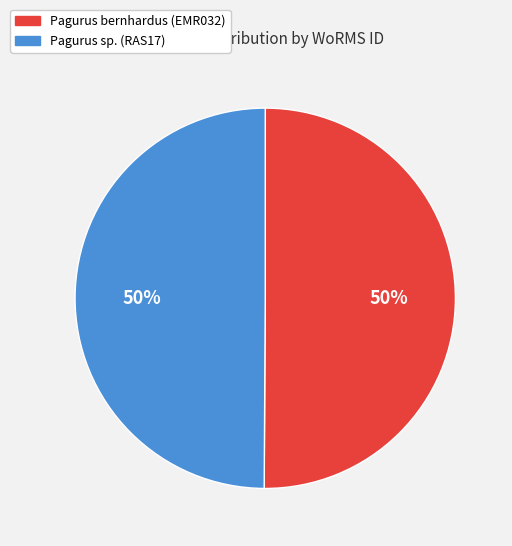

Is the sum of Pagurus bernhardus (EMR032) and Pagurus sp. (RAS17) greater than half?

Yes